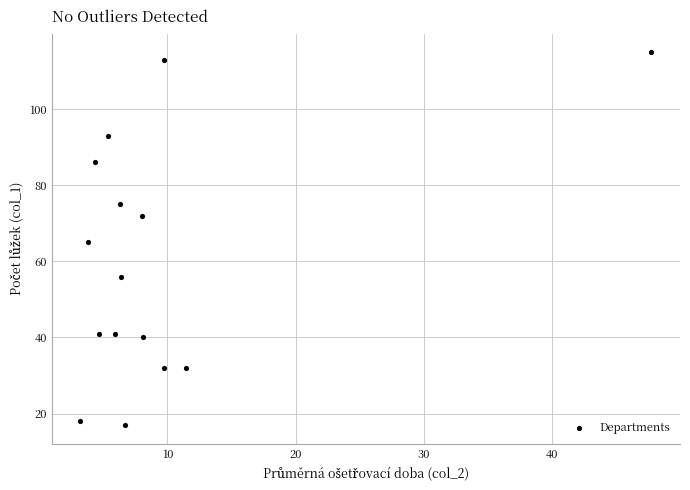

What is the range of Y values (max minus min)?

98